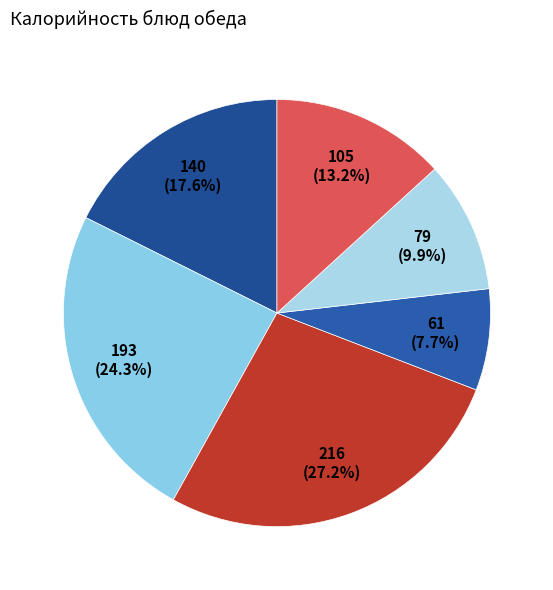

Count the number of slices in the pie.

6